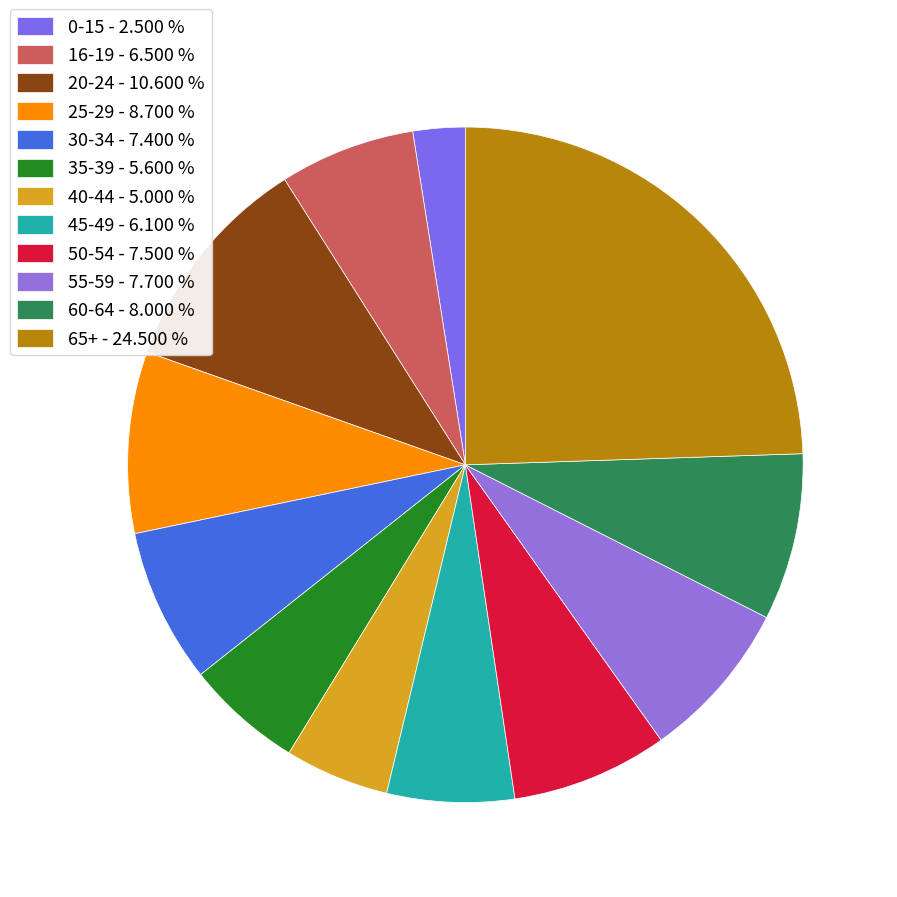

How many segments does this pie chart have?

12